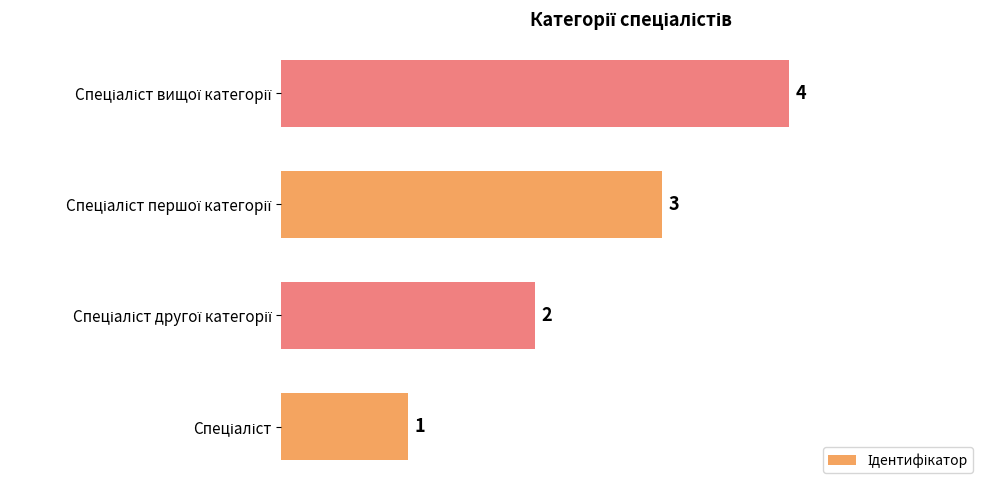

What is the maximum value shown in the chart?

4